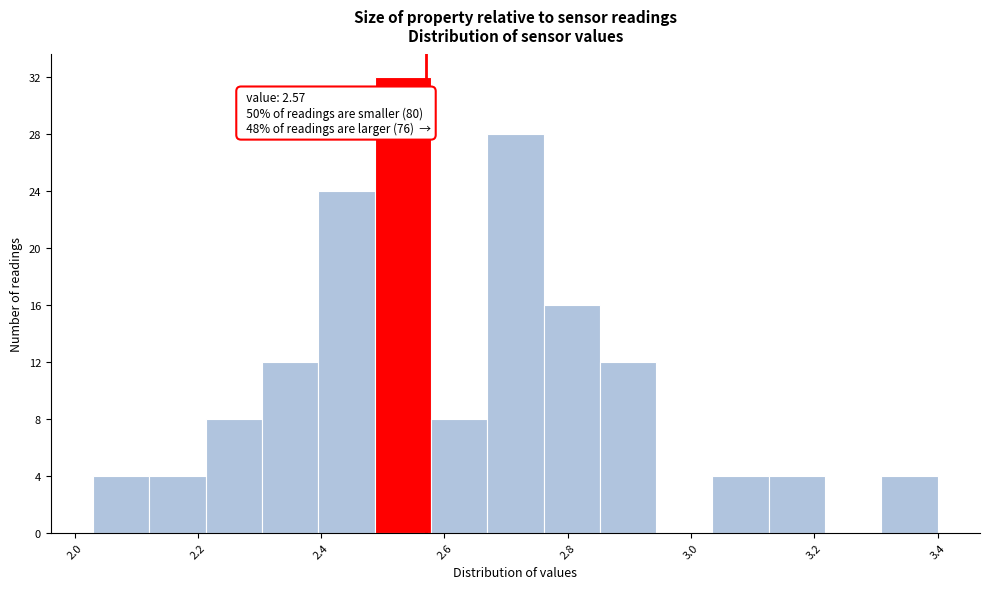

Which range on the x-axis has the tallest bar?

2.48 to 2.58